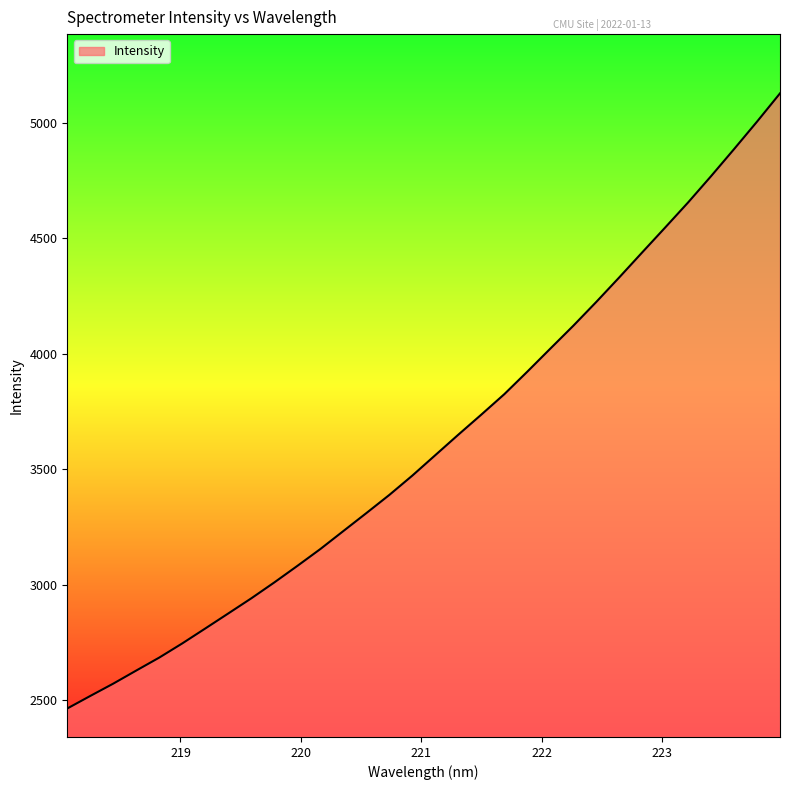

What is the smallest value displayed?

2465.3